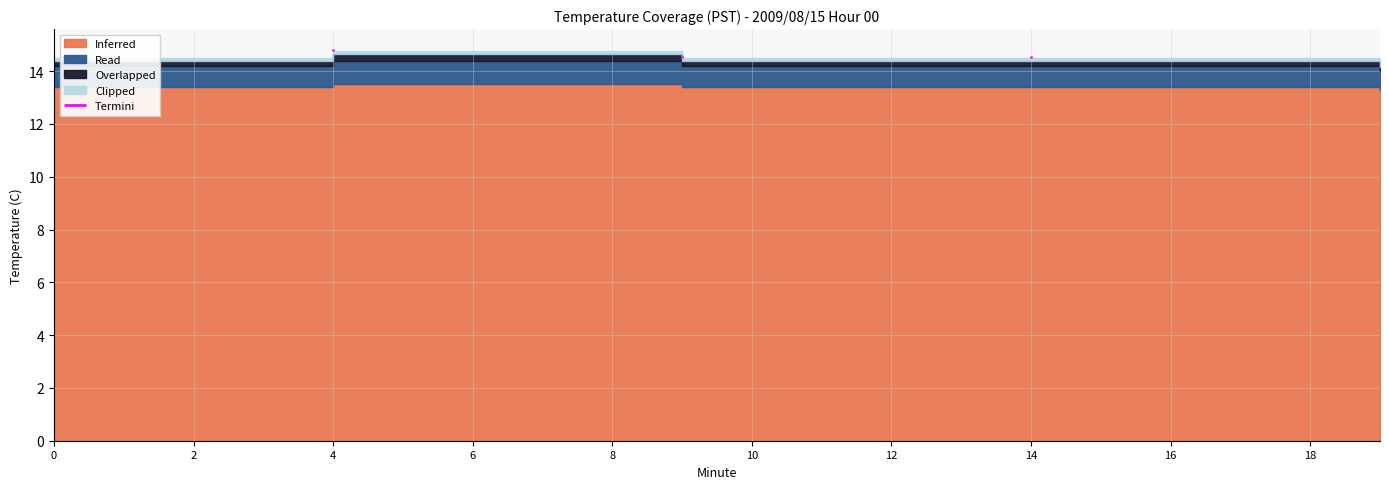

True or false: Clipped has more than 0 interior local peaks.

False